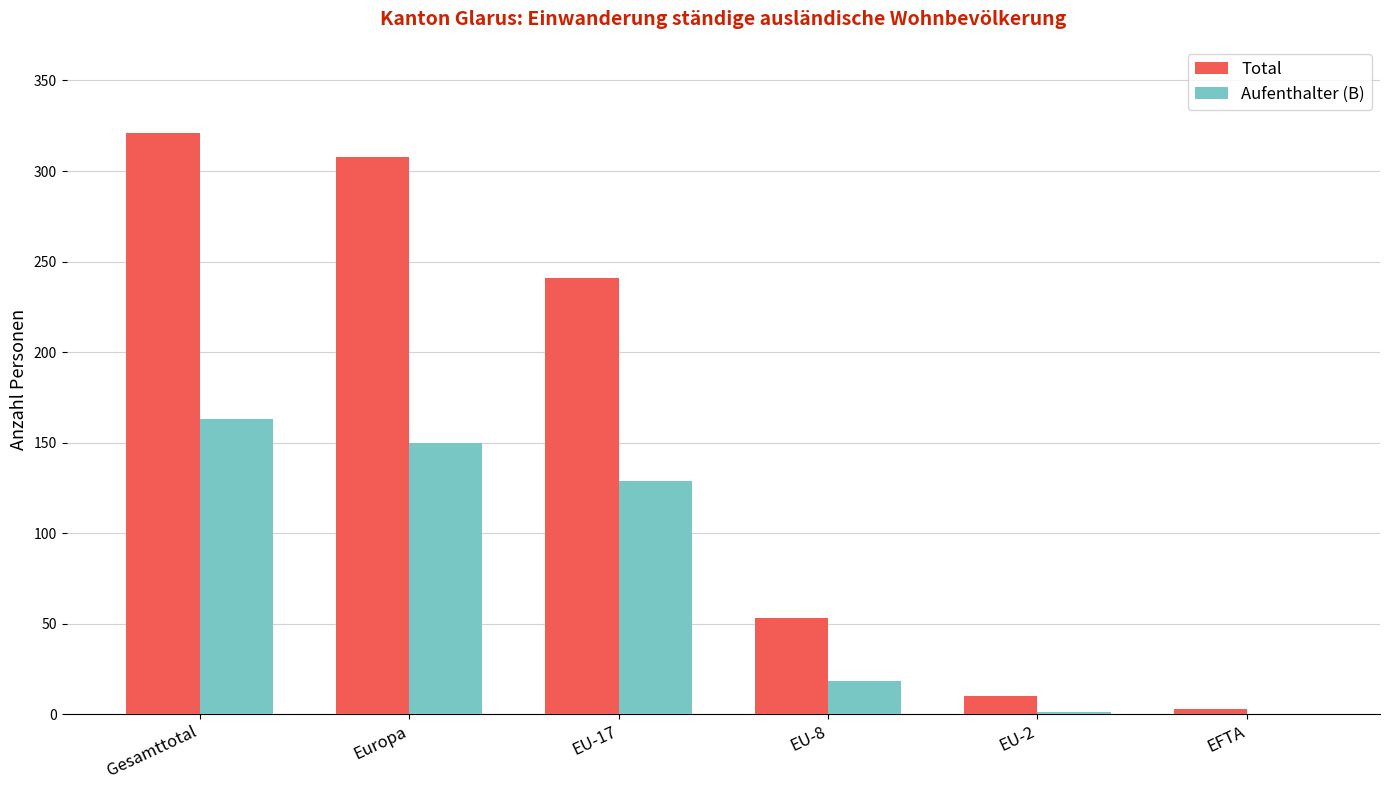

Between Gesamttotal and EU-8, which series saw the biggest shift?

Total